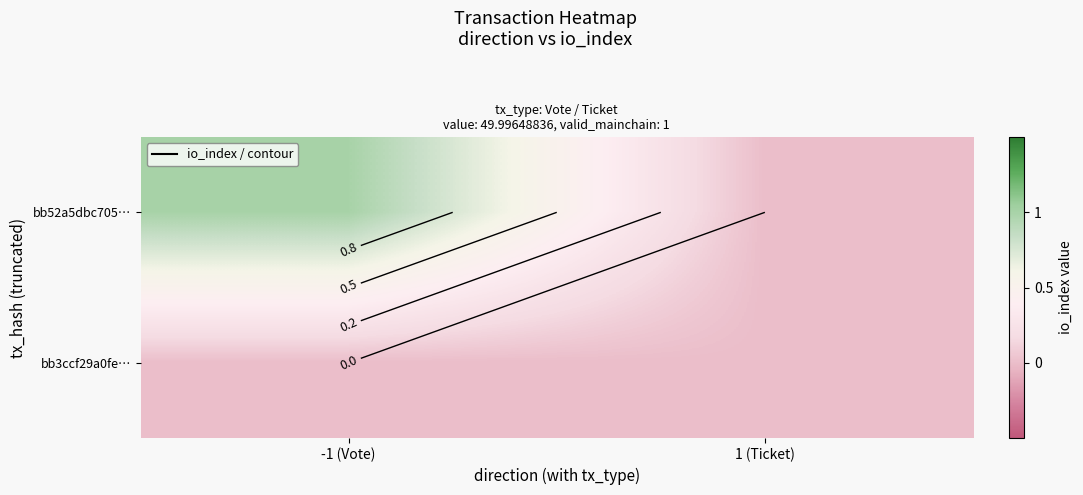

List the series in order of their peak value, highest first.

bb52a5dbc705…, bb3ccf29a0fe…